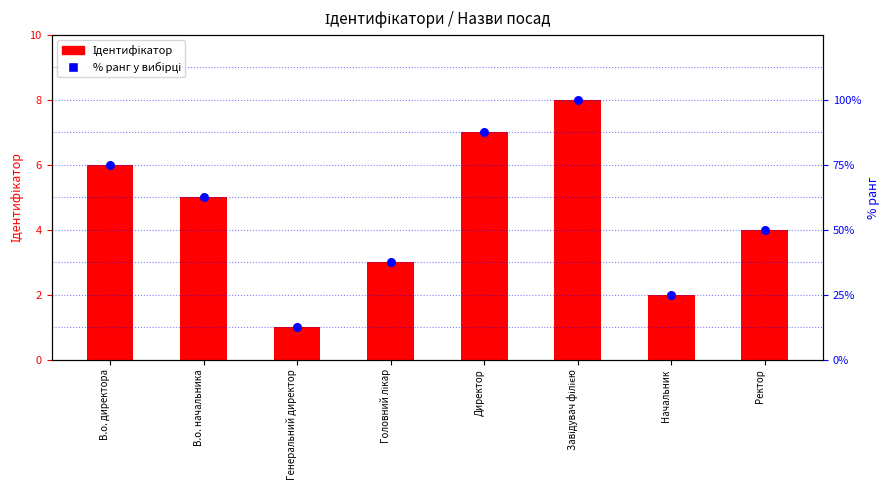

What is the total value across all series at В.о. директора?

81.0